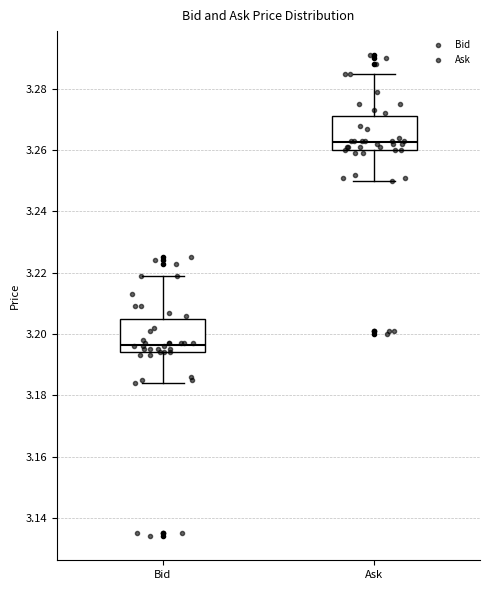

Reading left to right, read every box against the y-axis: the position of its median line, the range the box covers, and the ends of its whiskers. The values are not printed on the chart, so give them approximately, as read against the axis.

Bid: median 3.196, box 3.194 to 3.206, whiskers 3.184 to 3.220
Ask: median 3.262, box 3.260 to 3.272, whiskers 3.250 to 3.286